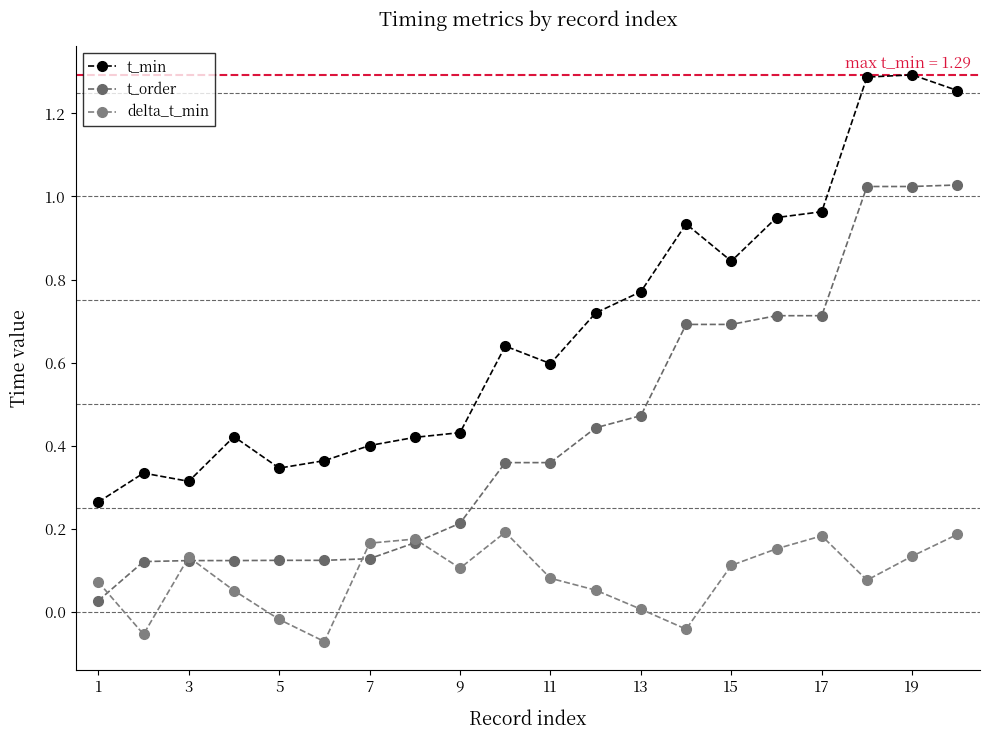

Which series has the largest total across all categories?

t_min